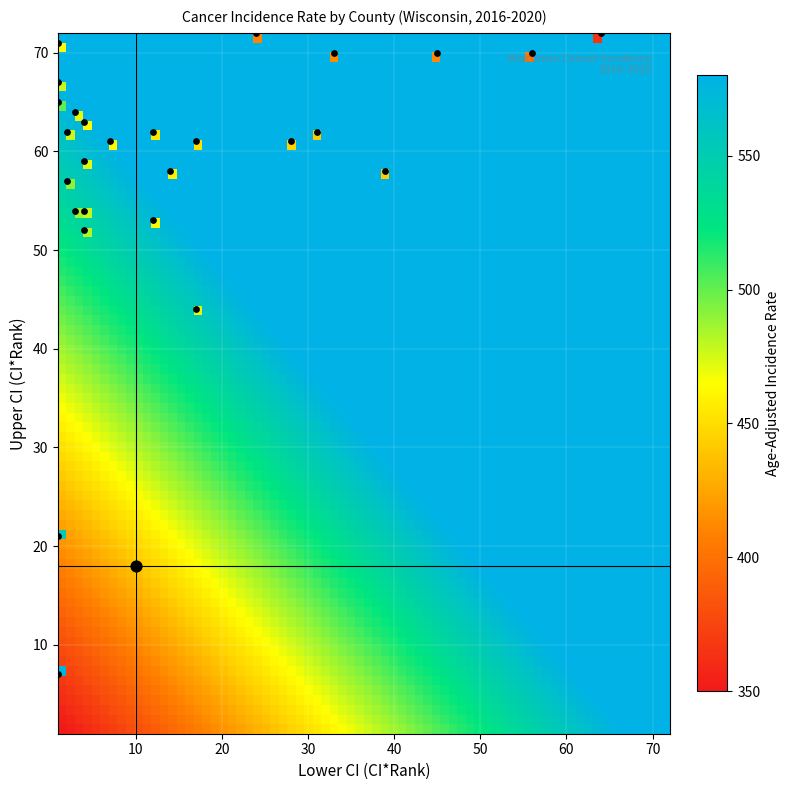

The value of Iowa County at Lower_CI is 33.0. True or false?

True